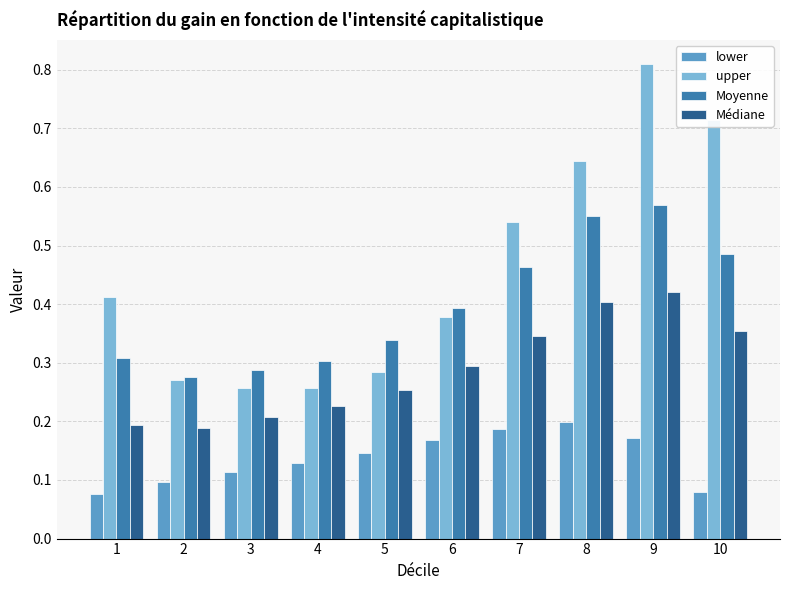

List the series in order of their overall mean, highest first.

upper, Moyenne, Médiane, lower